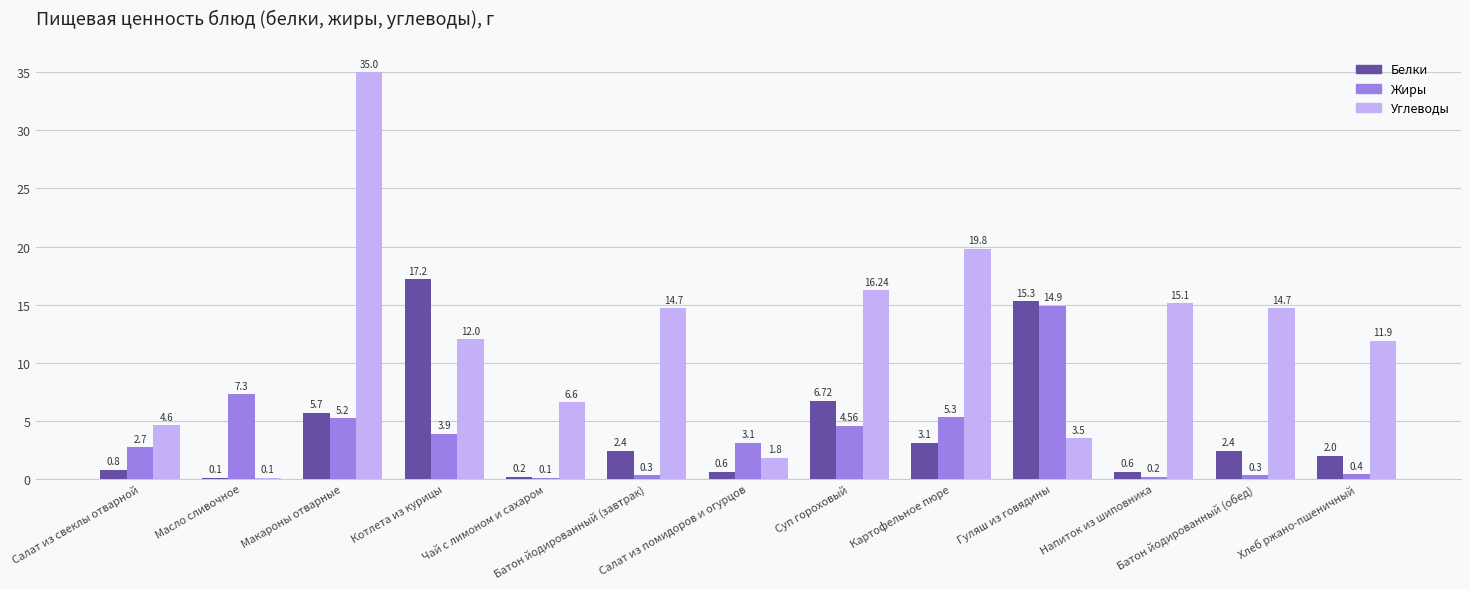

Reading left to right, transcribe all the data shown in this chart.

Белки: 0.8	0.1	5.7	17.2	0.2	2.4	0.6	6.7	3.1	15.3	0.6	2.4	2.0
Жиры: 2.7	7.3	5.2	3.9	0.1	0.3	3.1	4.6	5.3	14.9	0.2	0.3	0.4
Углеводы: 4.6	0.1	35.0	12.0	6.6	14.7	1.8	16.2	19.8	3.5	15.1	14.7	11.9